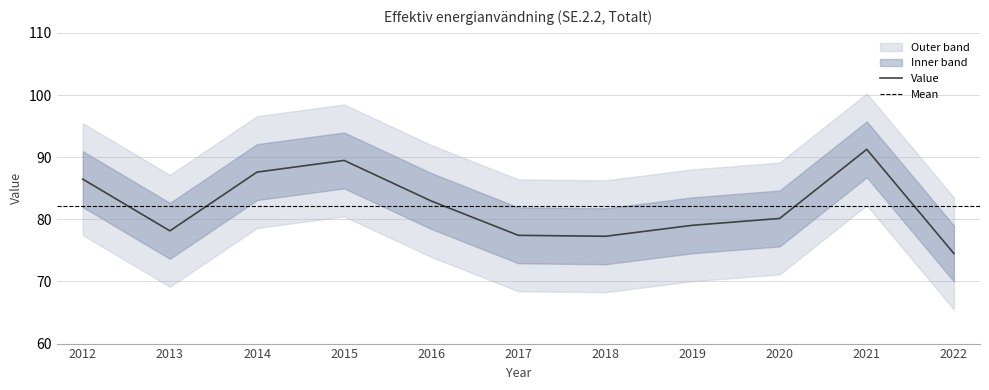

True or false: there are more than 0 points higher than both neighbors.

True